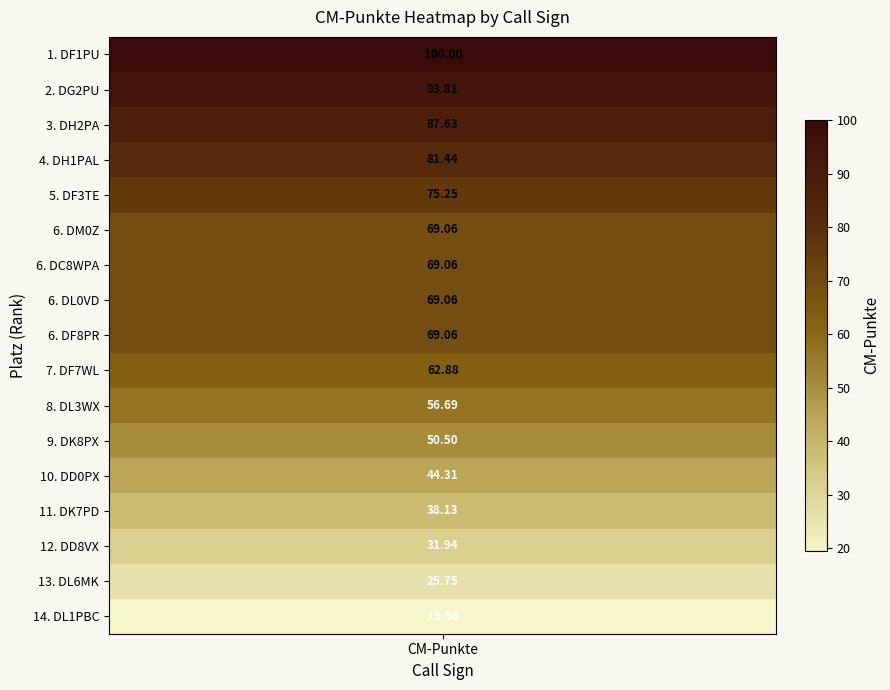

How many data points are less than 69?

8